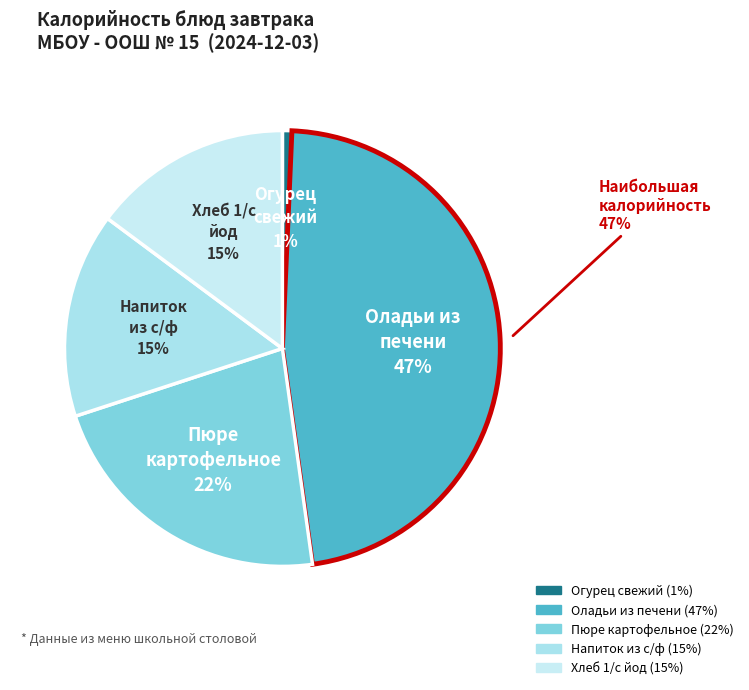

To the nearest percent, what is the combined percentage of Хлеб 1/с йод and Оладьи из печени?

62%